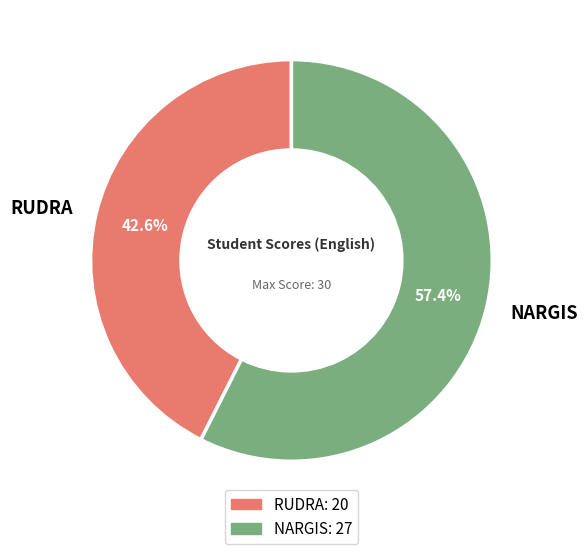

Between RUDRA and NARGIS, which is larger?

NARGIS